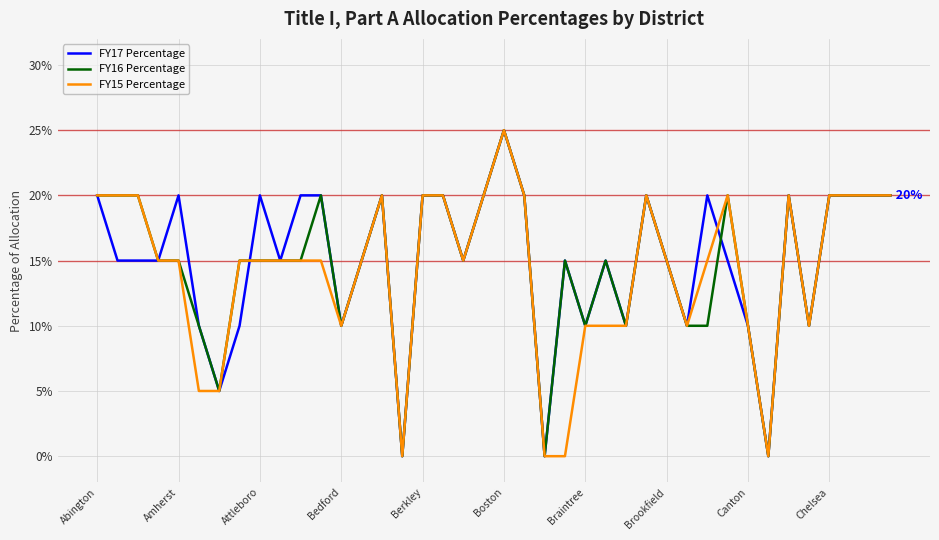

Rank the series by their average value, from lowest to highest.

FY15 Percentage, FY16 Percentage, FY17 Percentage